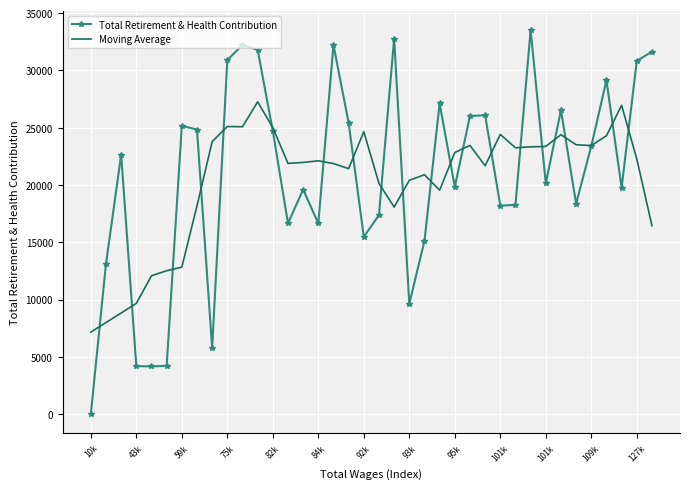

How many times do Moving Average and Total Retirement & Health Contribution cross each other?

21